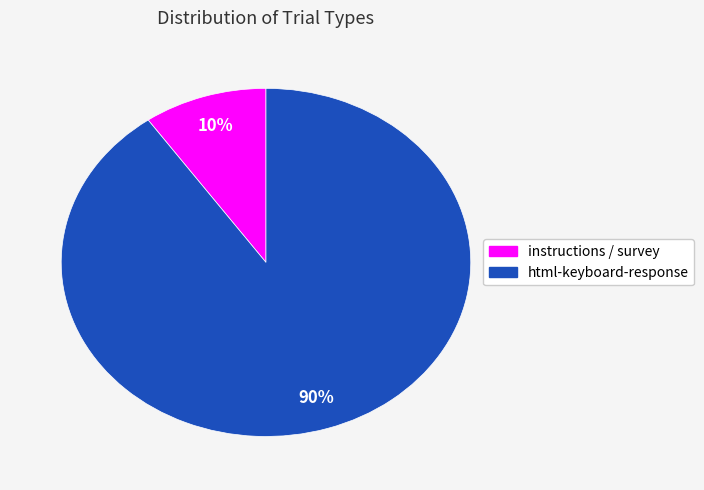

To the nearest percent, what is the difference between the largest and smallest slice percentages?

80%